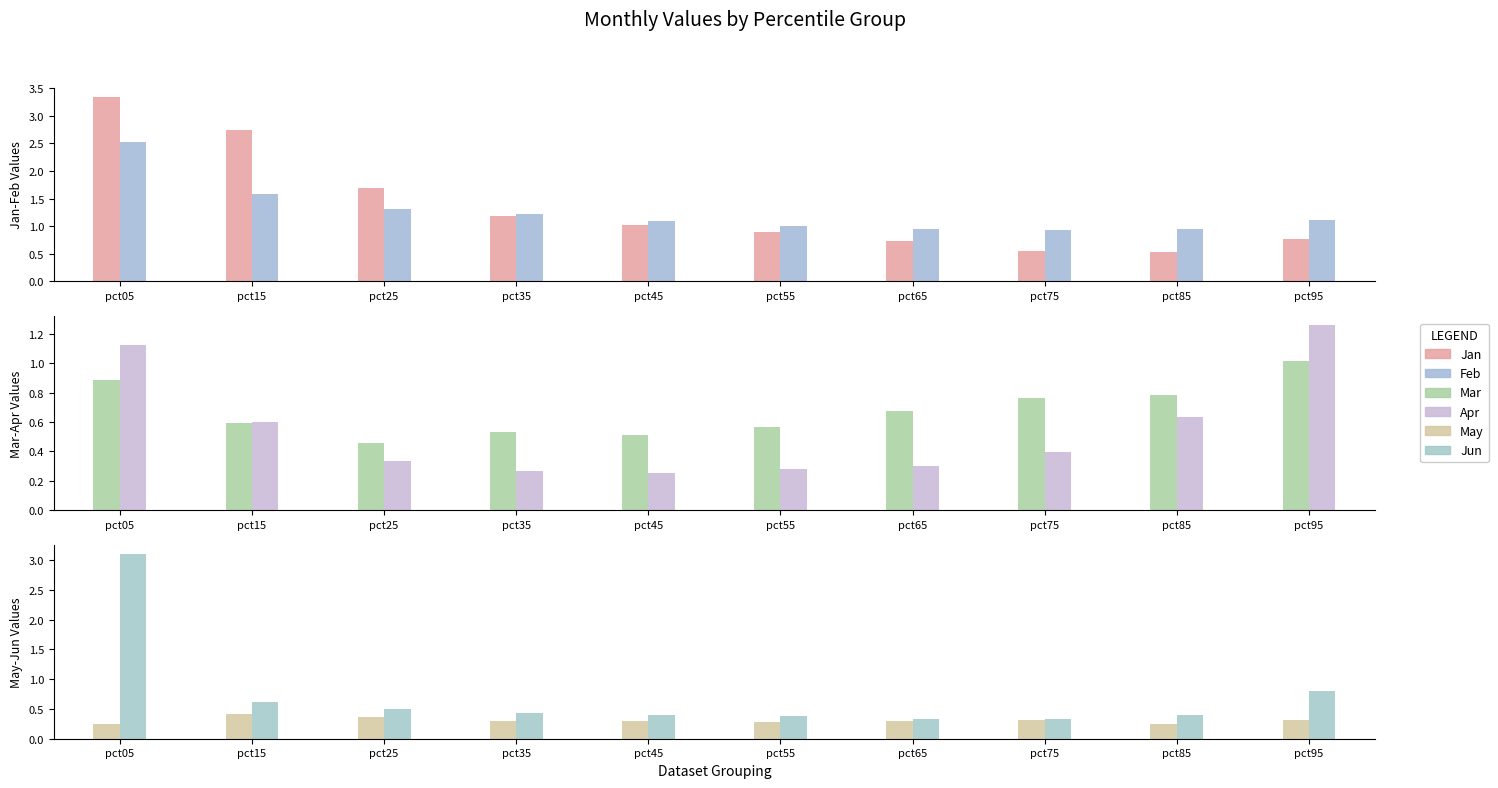

What is the difference between the highest and lowest values at pct15?

2.3